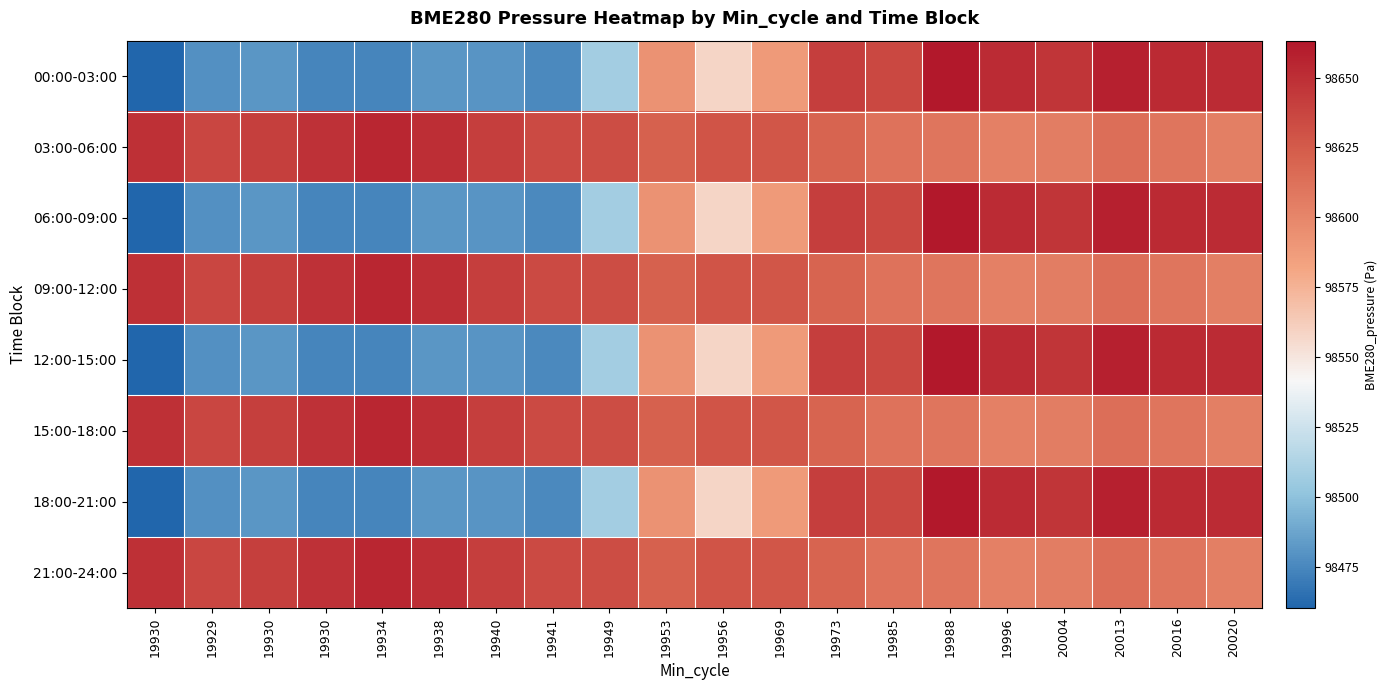

What is the spread (max minus min) of values at 19996?

48.2